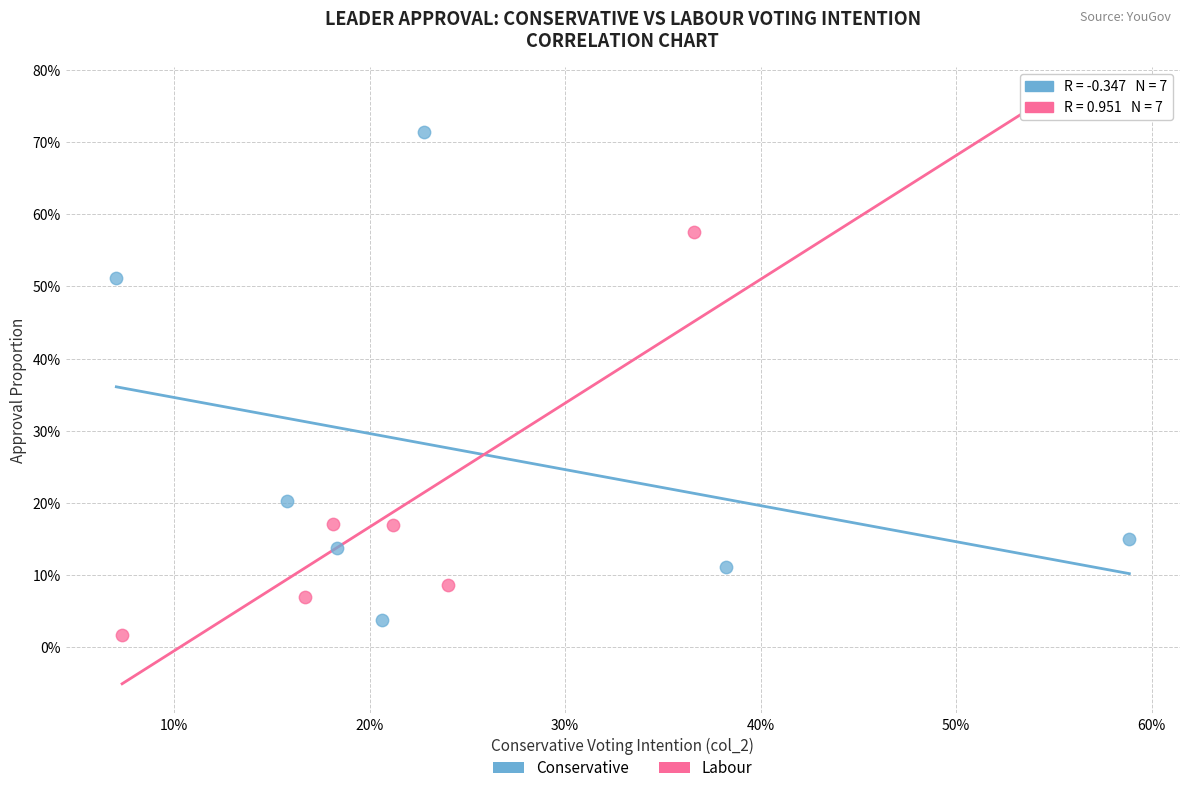

Which series reaches the minimum Y coordinate?

Labour